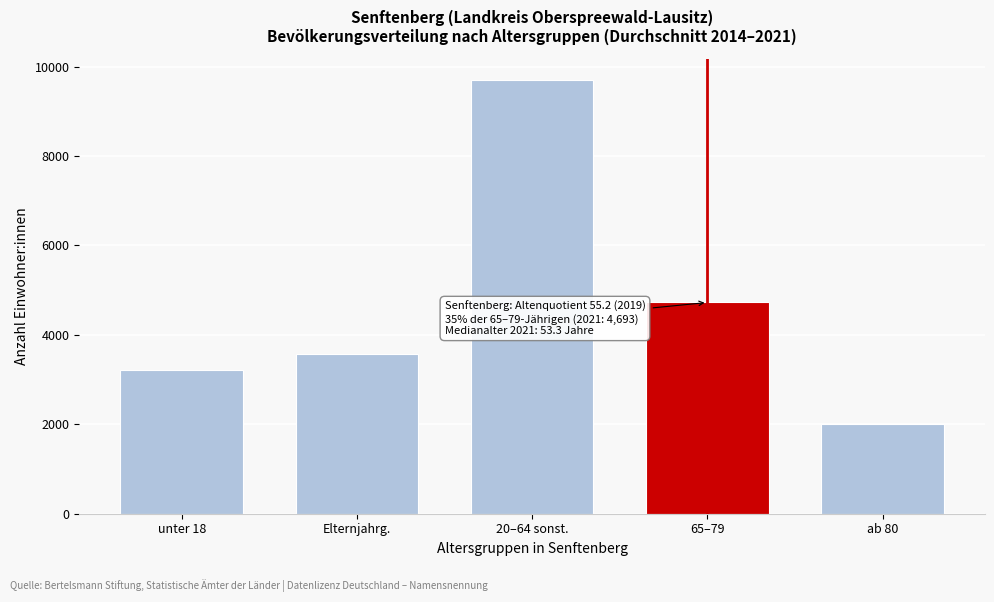

Reading left to right, extract all data points from this chart.

3218	3581	9696	4725	2012